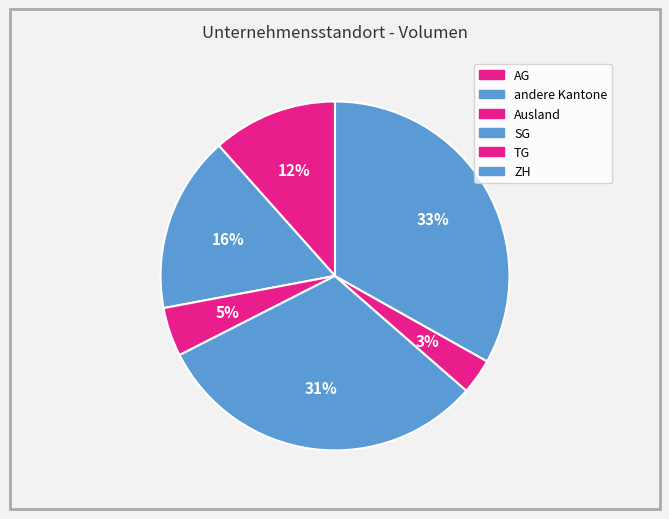

How much of the chart is everything except Ausland?

95.5%